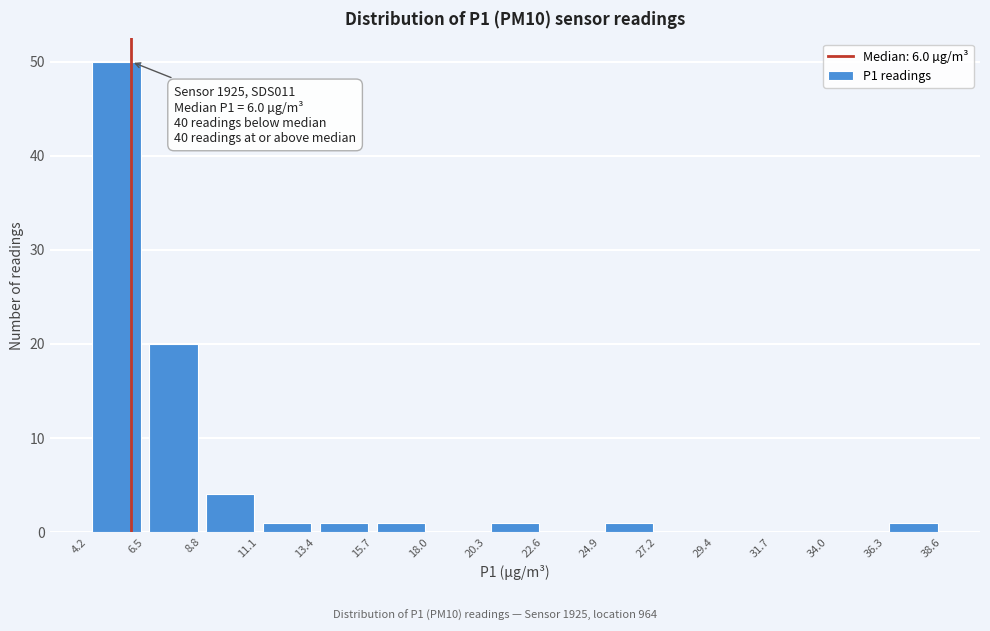

Which range on the x-axis has the tallest bar?

4.2 to 6.5